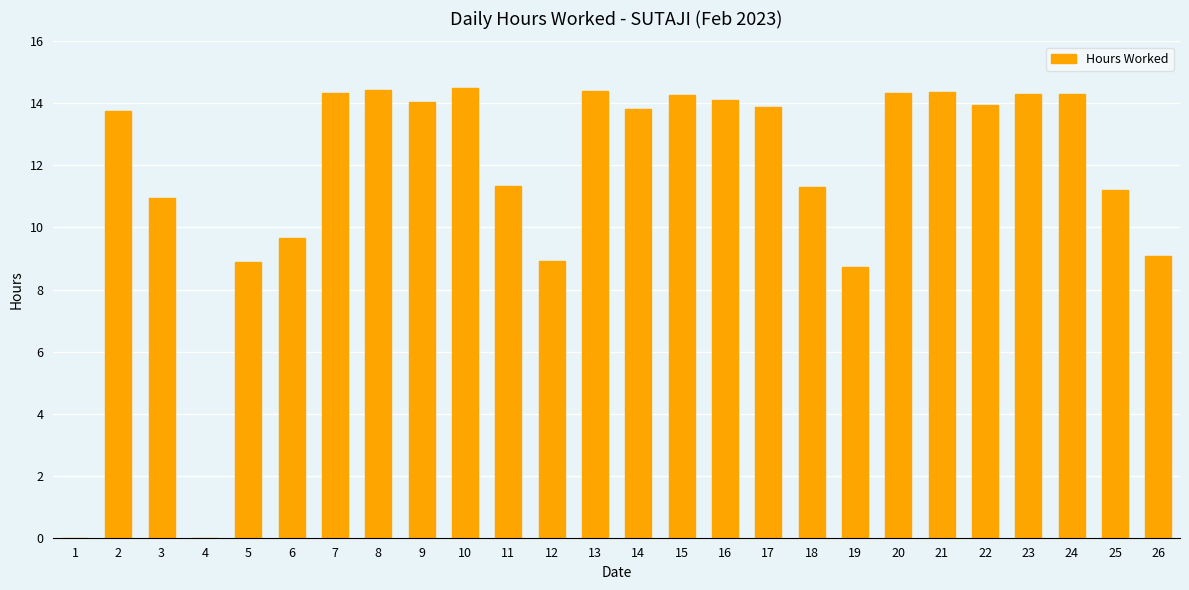

What is the sum of all values?

302.9